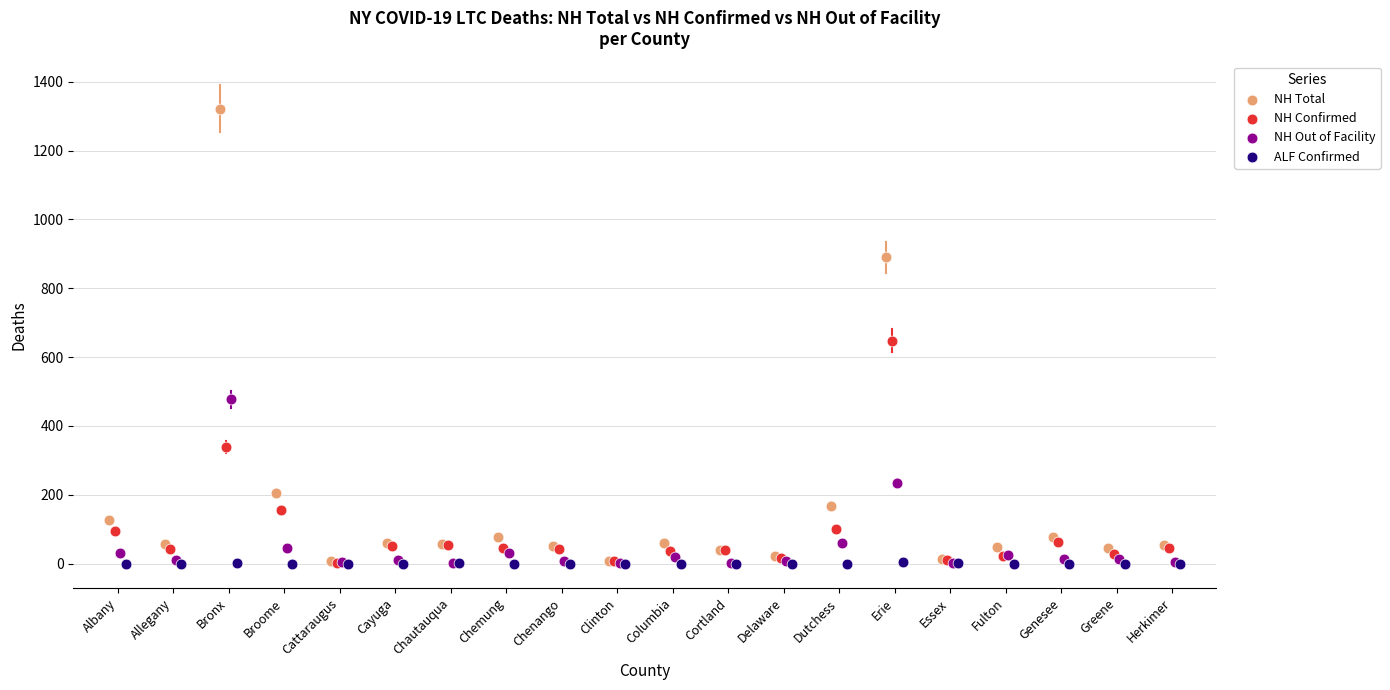

Which series reaches the maximum Y coordinate?

NH Total